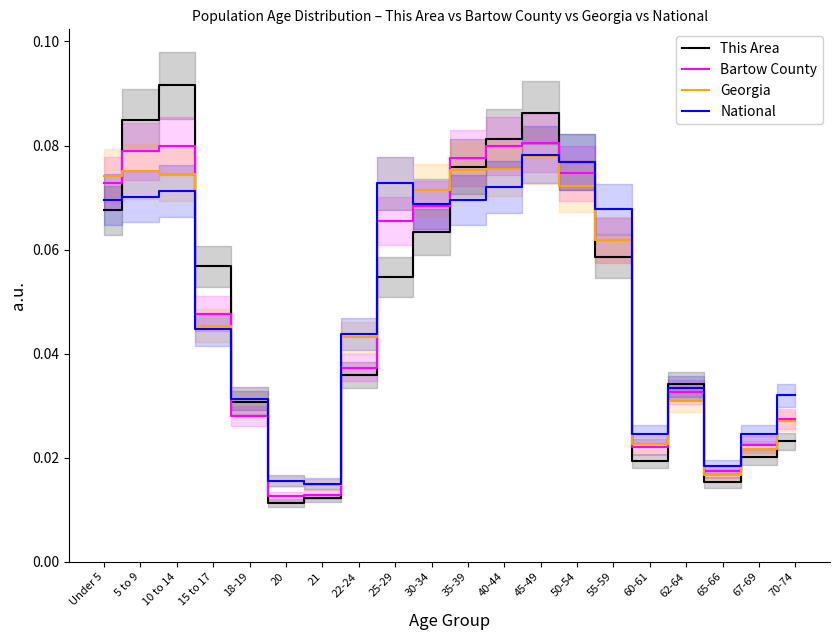

Which label corresponds to the largest value in the chart?

10 to 14